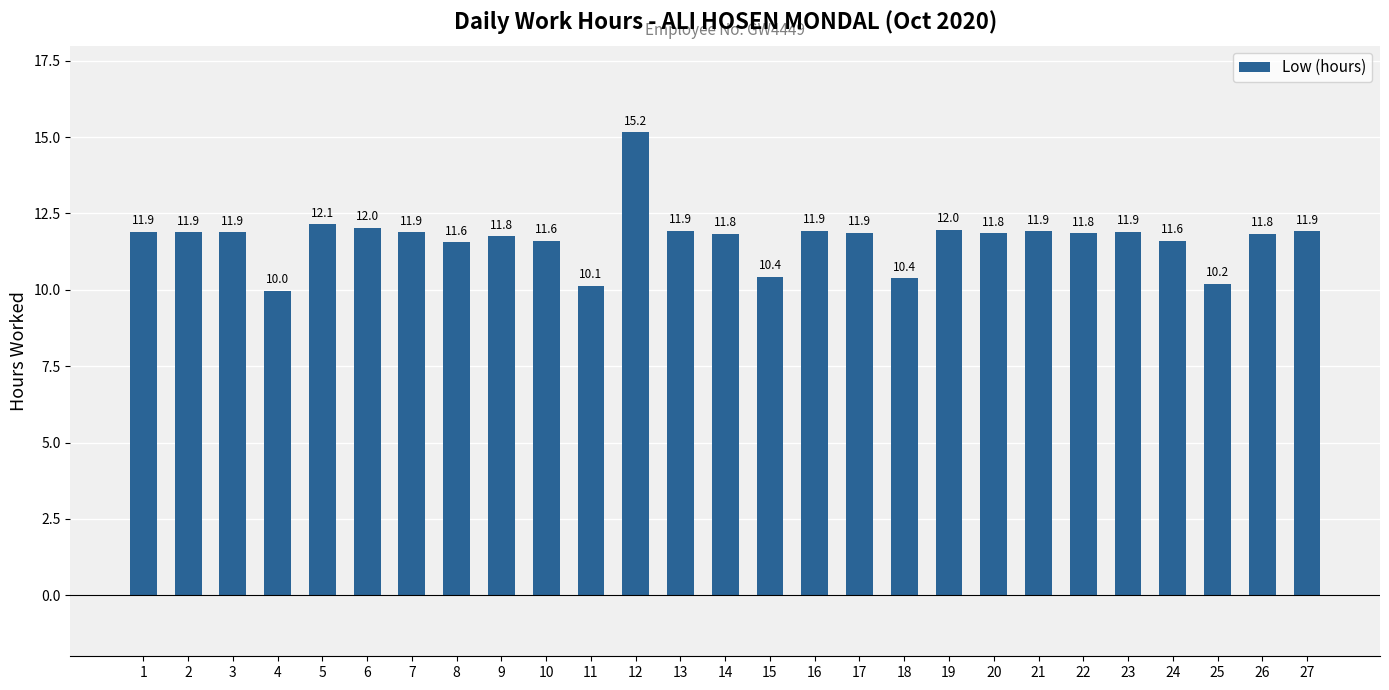

What is the sum of the values at 13 and 25?

22.1